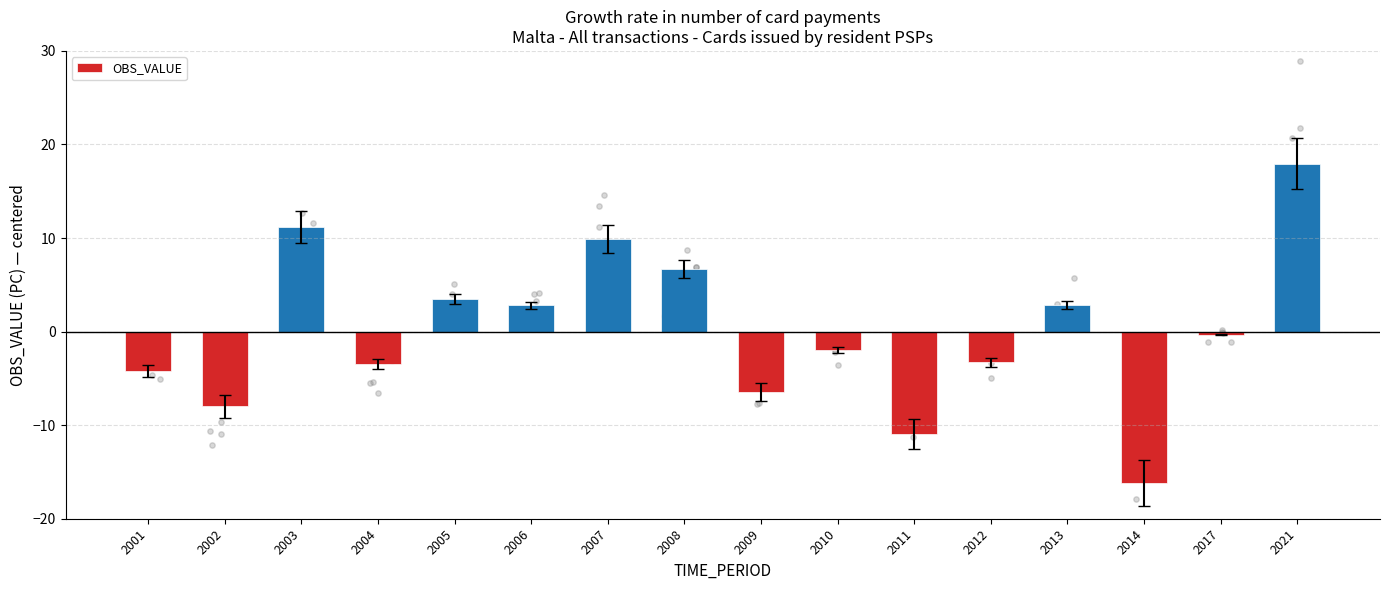

What is the change in value from 2001 to 2011?

-6.7